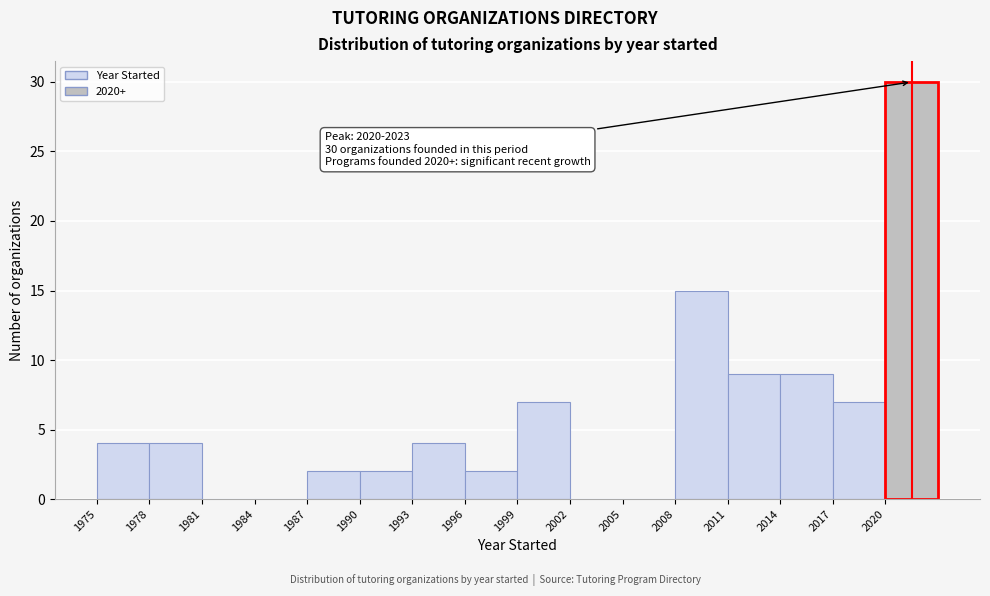

Which range on the x-axis has the tallest bar?

2020 to 2023